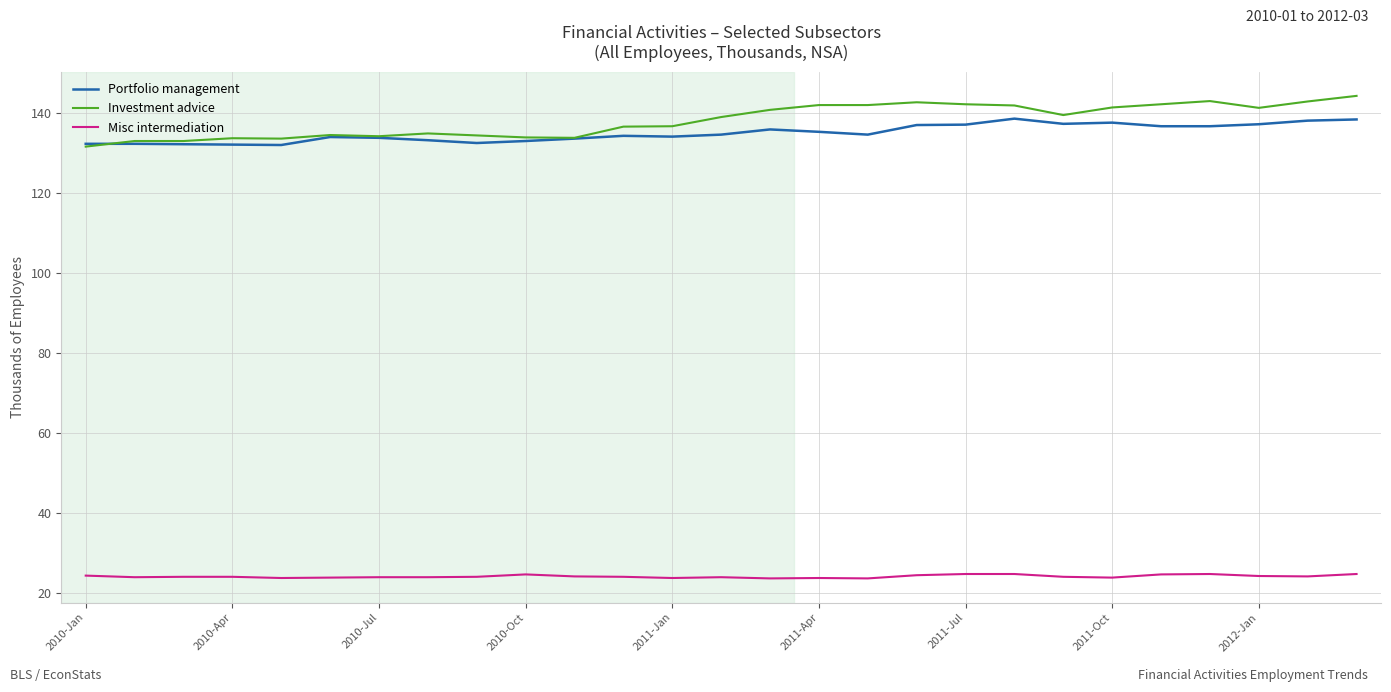

What is the difference between the maximum and minimum values in the Investment advice series?

12.7